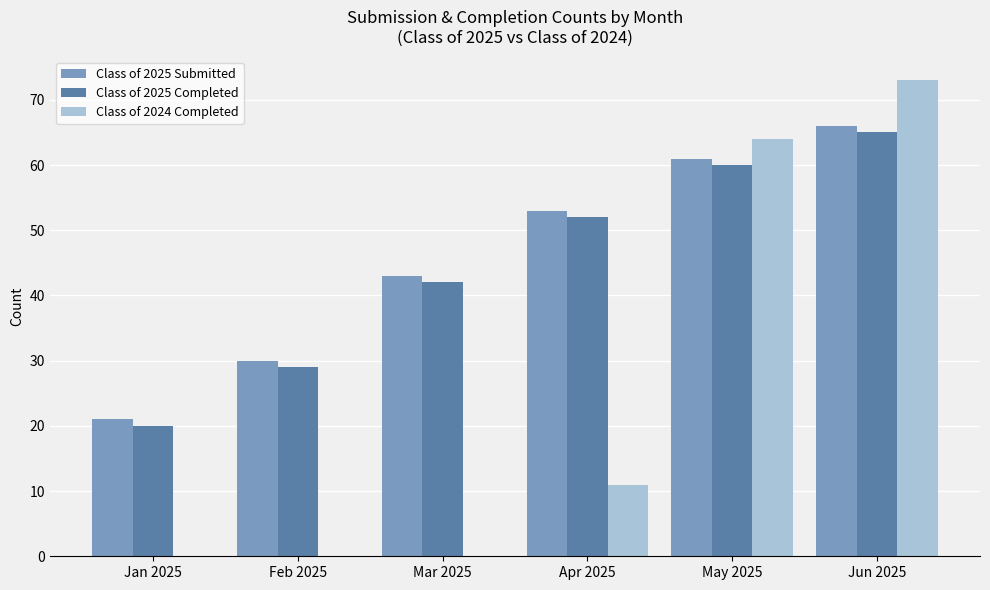

Is it true that Class of 2024 Completed equals 11 at Apr 2025?

True